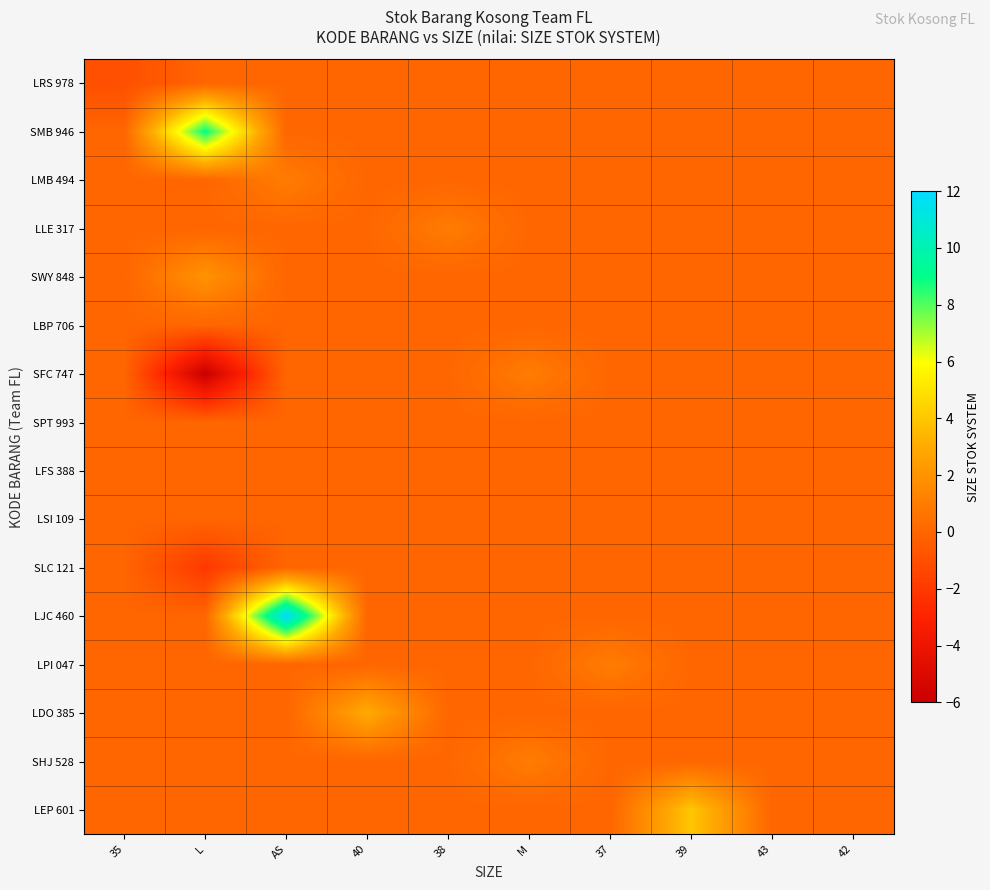

What is the total value across all series at 35?

-1